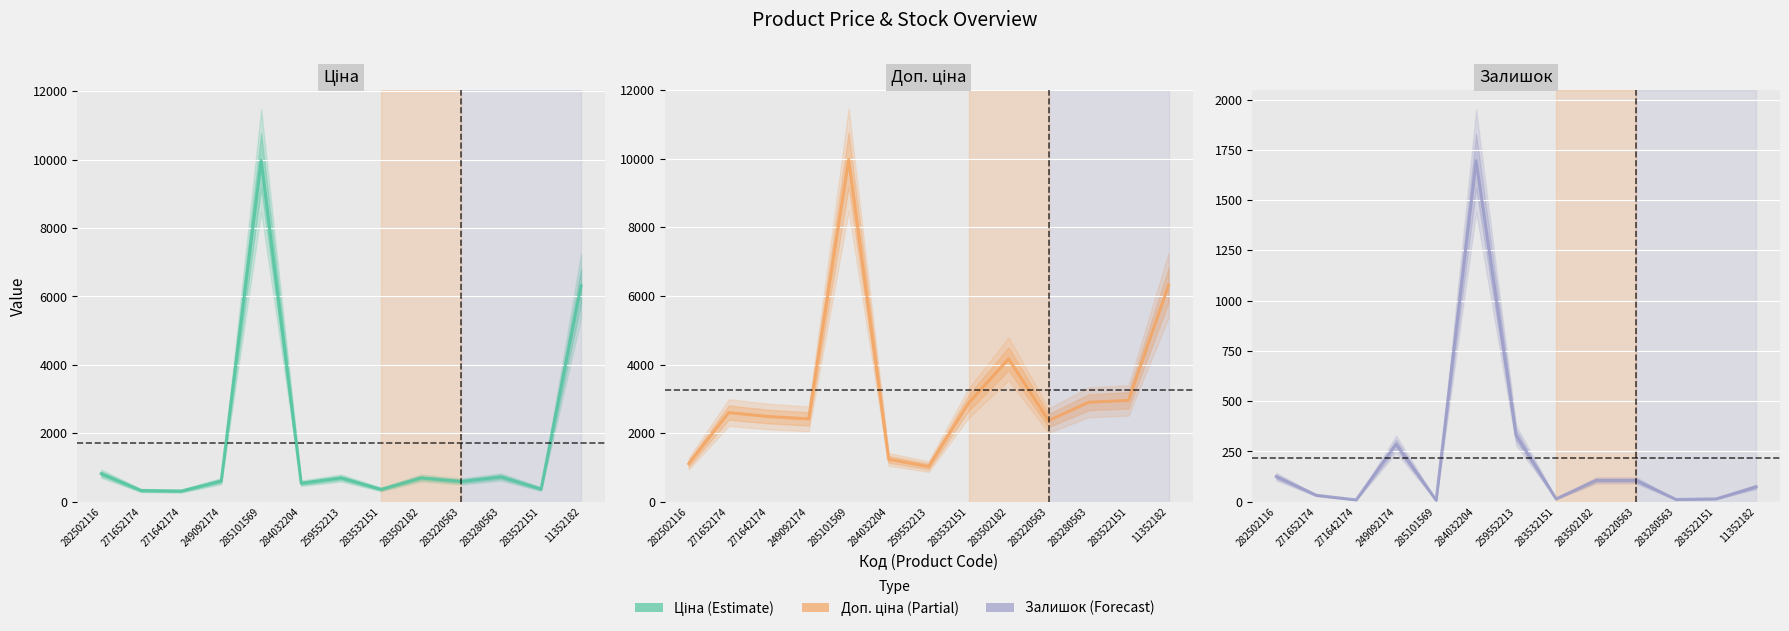

What is the sum of the Доп. ціна values at 283280563 and 11352182?

9206.5